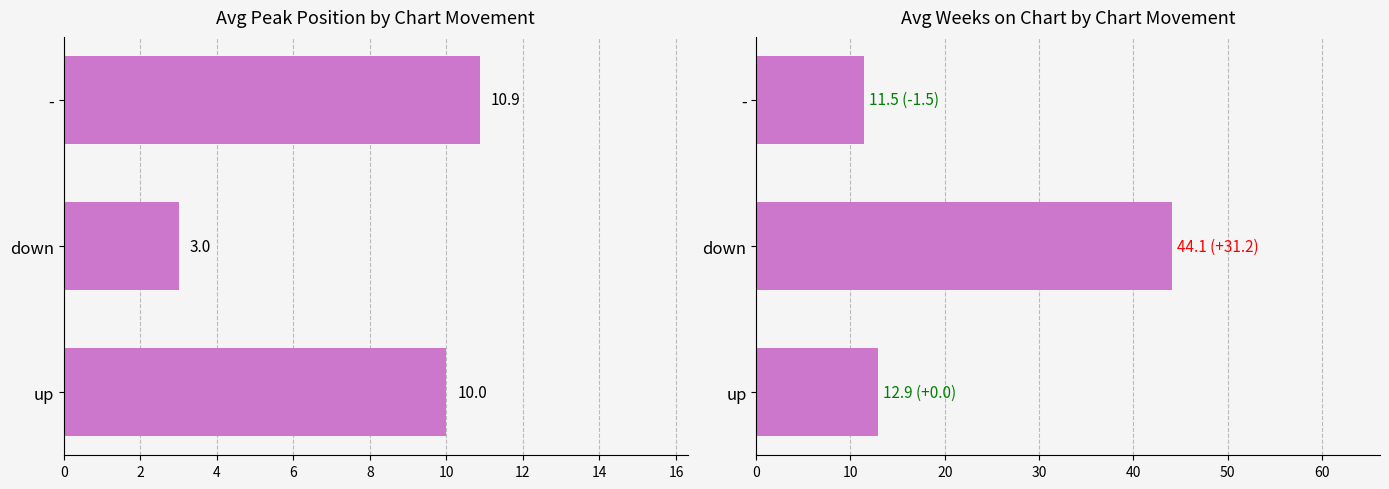

Are the bars grouped side by side (vs. stacked)?

Yes